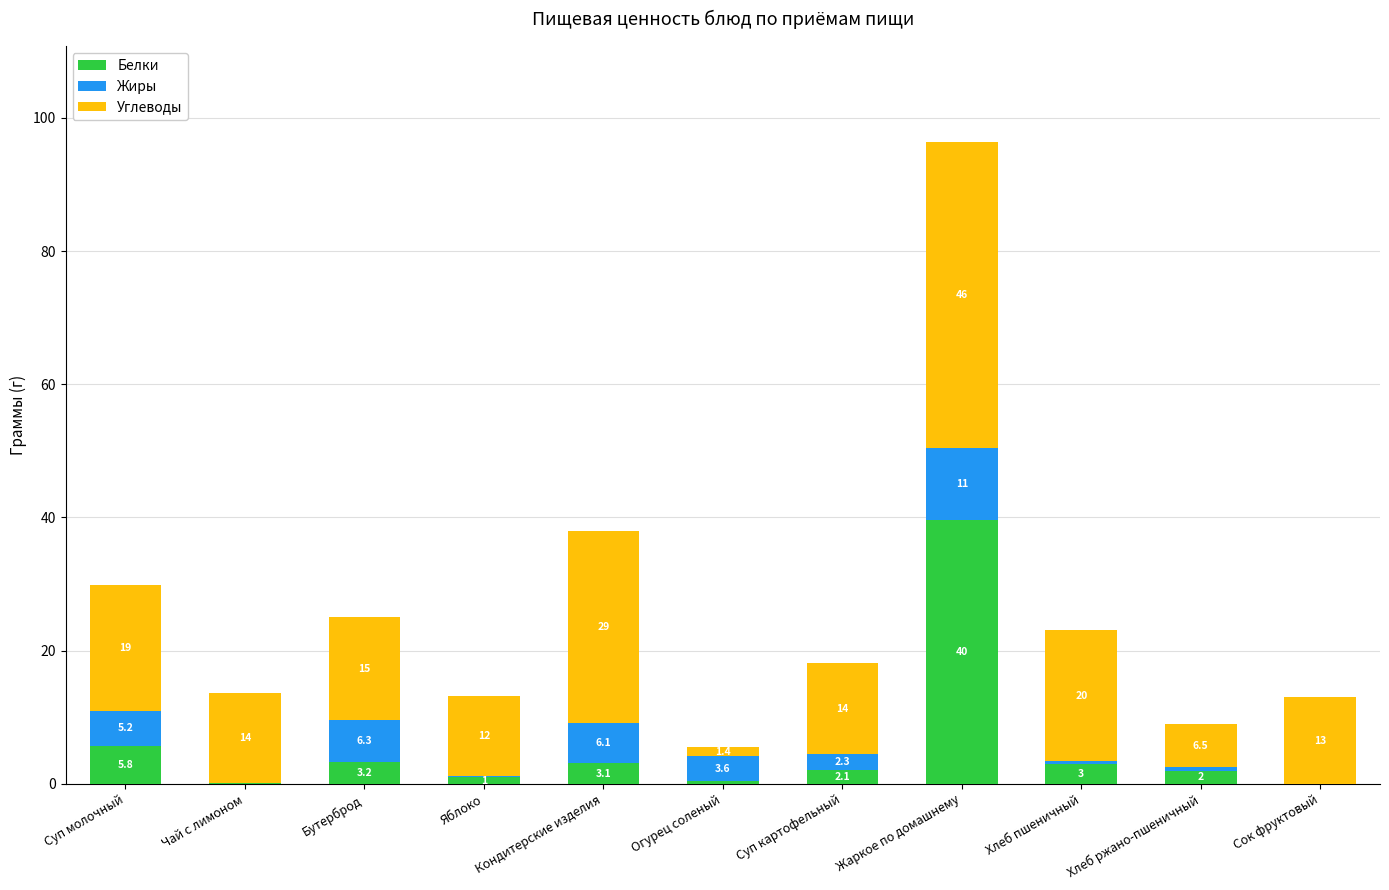

At which category is the sum across all series the highest?

Жаркое по домашнему